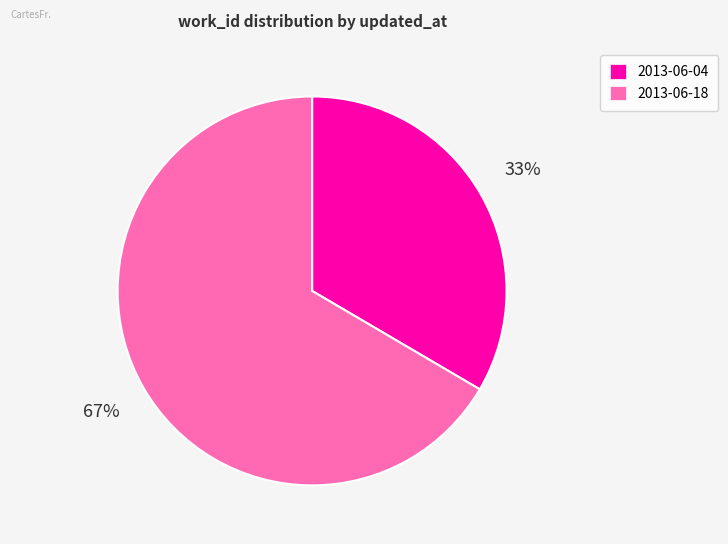

Which category accounts for the majority?

2013-06-18